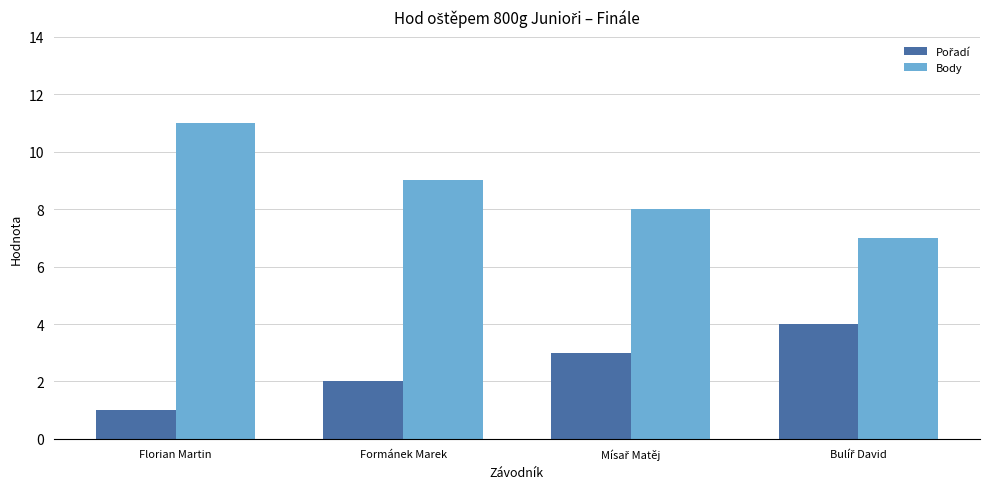

What is the value of the Body bar at the 3rd from the left?

8